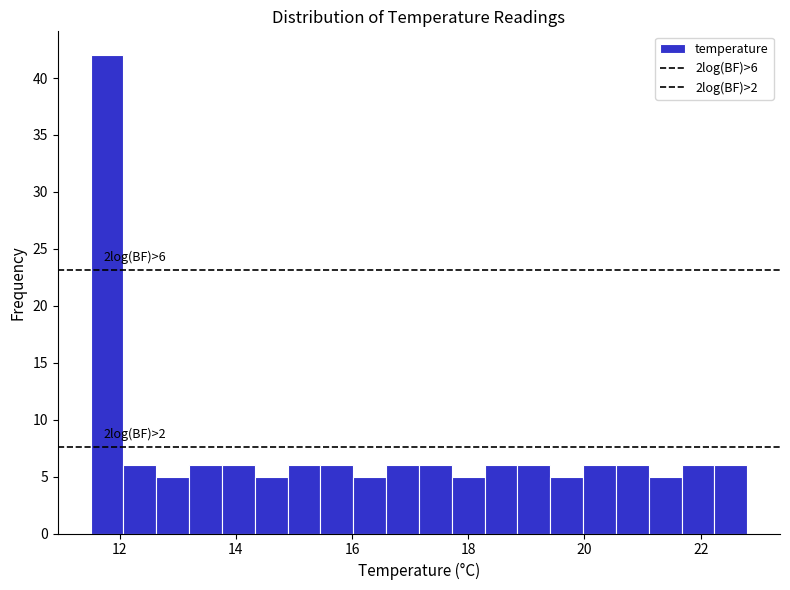

Read against the x-axis, roughly where is the centre of the tallest bar?

11.8